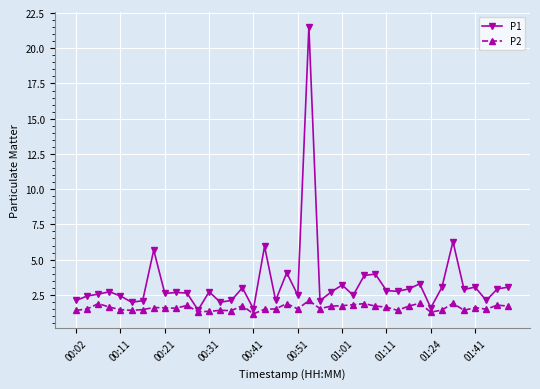

Count the P2 values in the range 1 to 2.

39